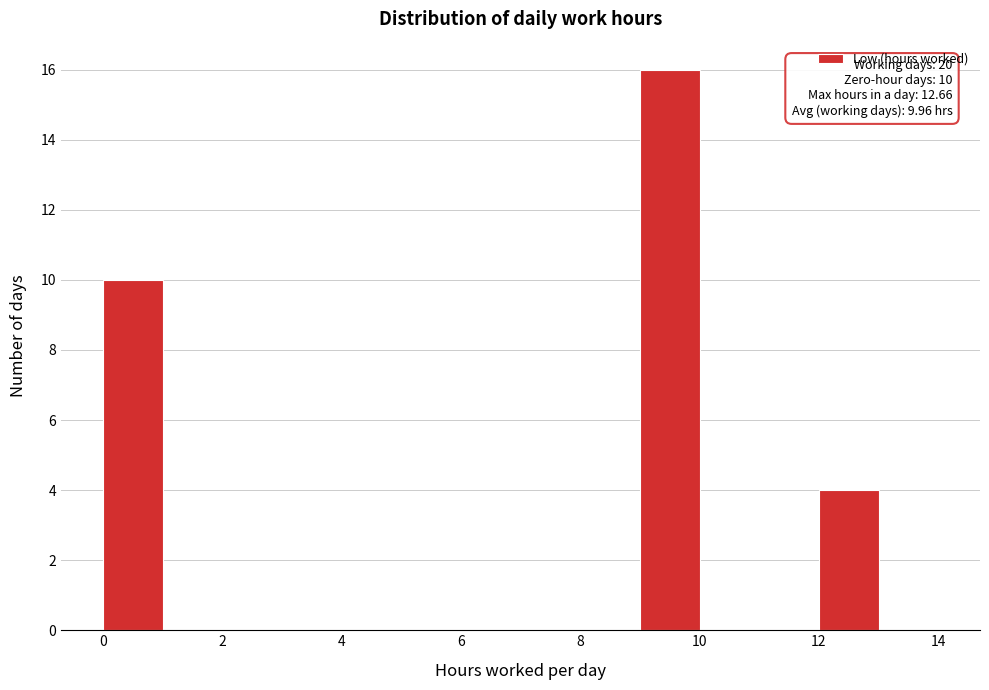

Over which range of the x-axis is the bar tallest?

9 to 10